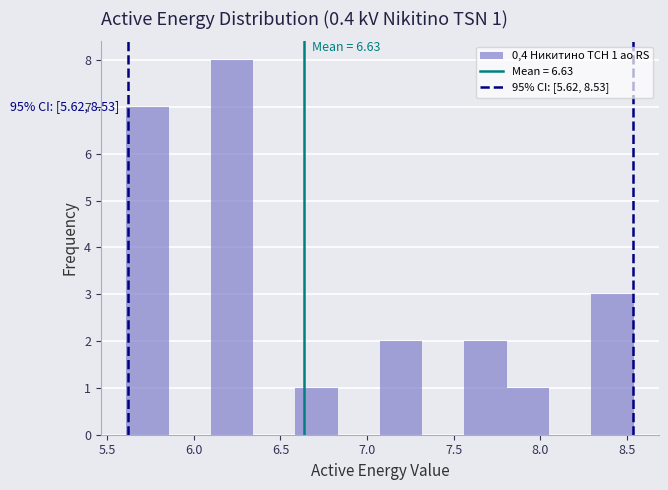

Which range on the x-axis has the tallest bar?

6.10 to 6.35